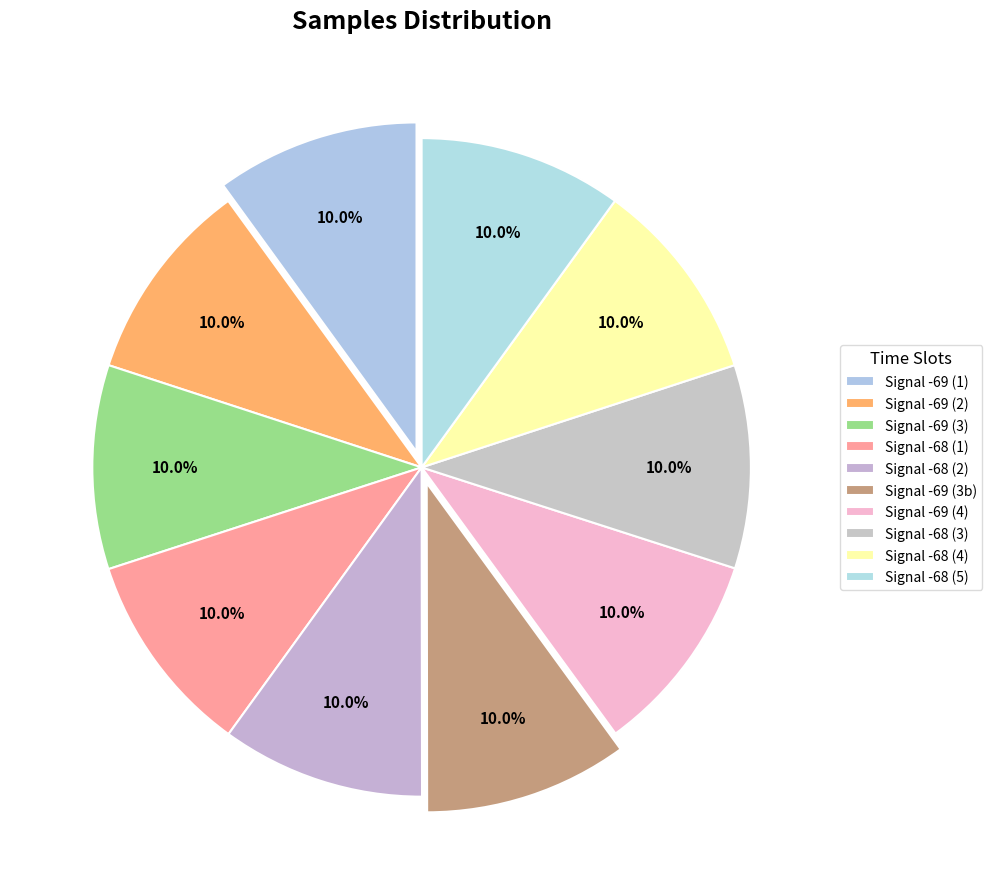

Count the number of slices in the pie.

10